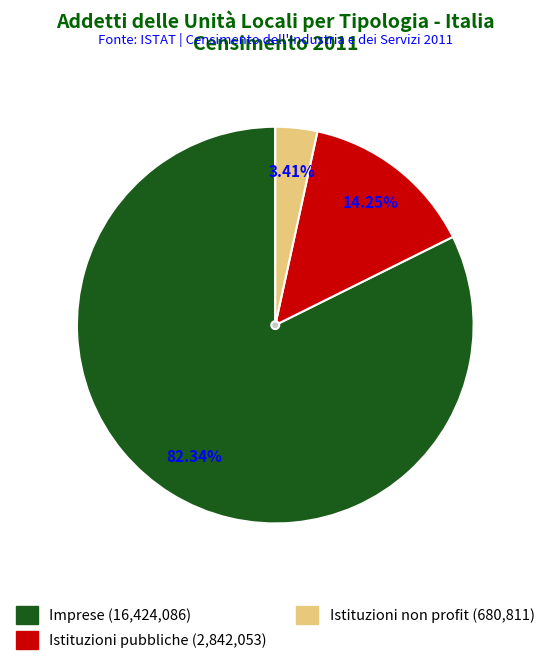

What percentage do Imprese and Istituzioni pubbliche together represent?

96.6%